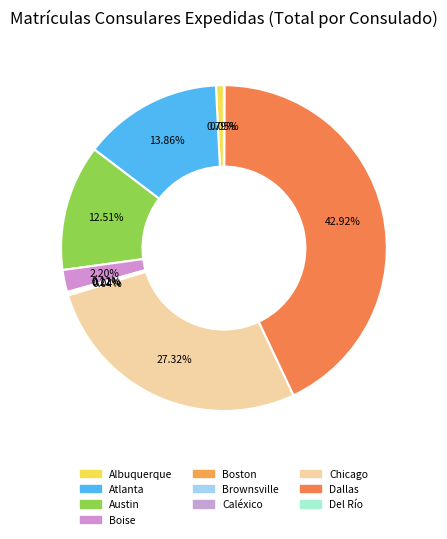

Between Chicago and Boston, which is larger?

Chicago